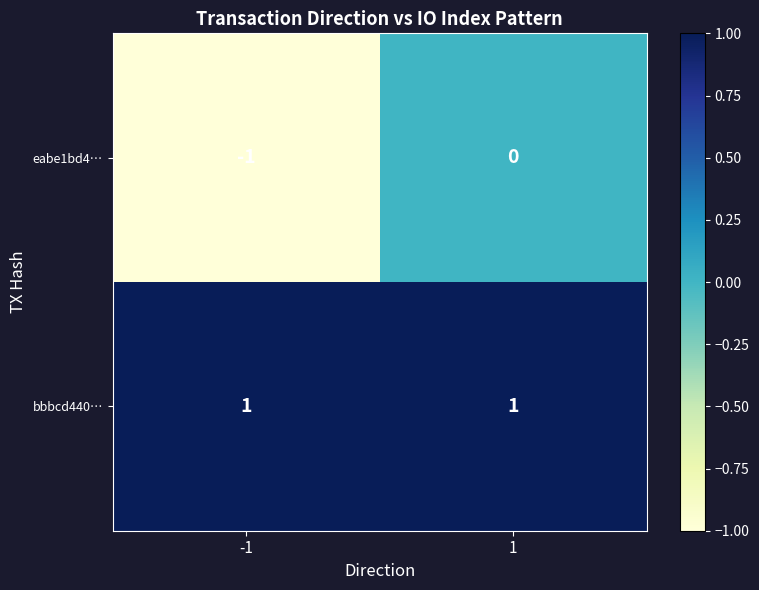

At which category does the chart reach its minimum across all series?

-1